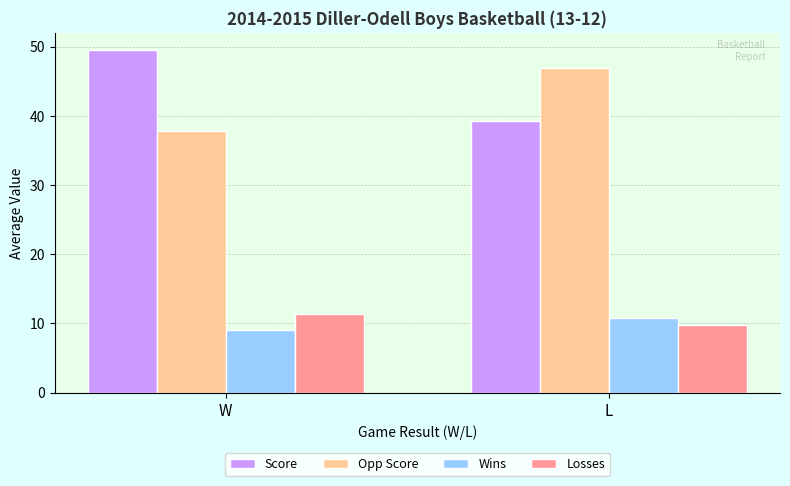

Between W and L, which series saw the biggest shift?

Score